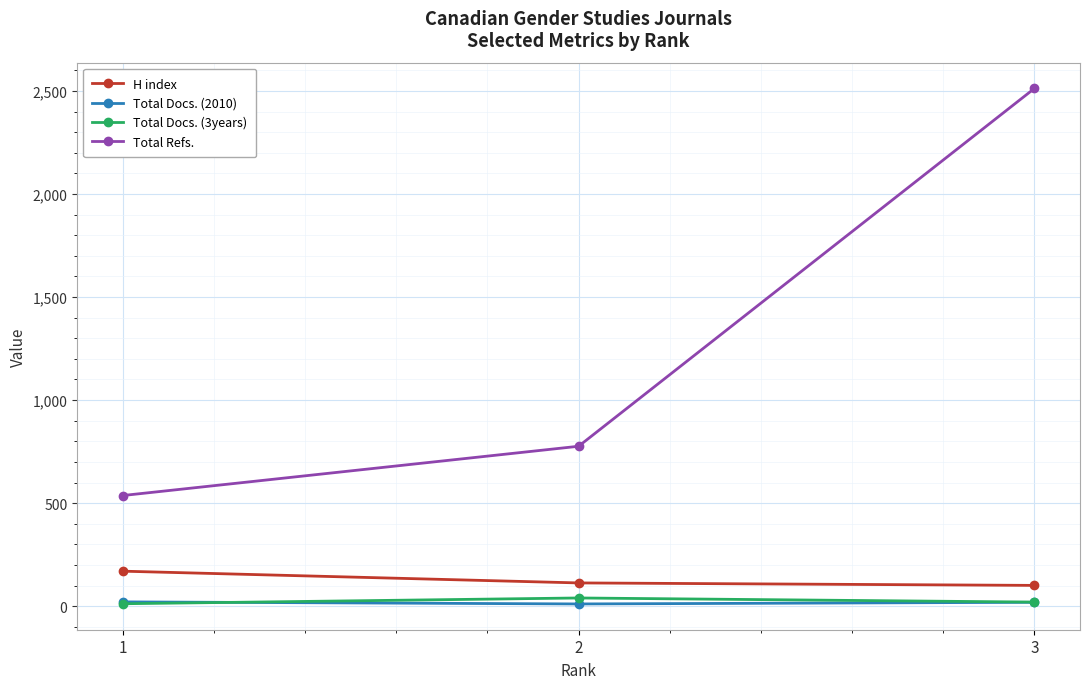

Does the chart have visible grid lines?

Yes